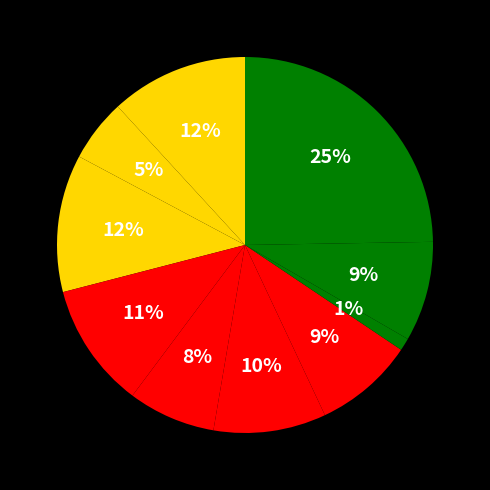

Is there any slice that represents more than half of the pie?

No